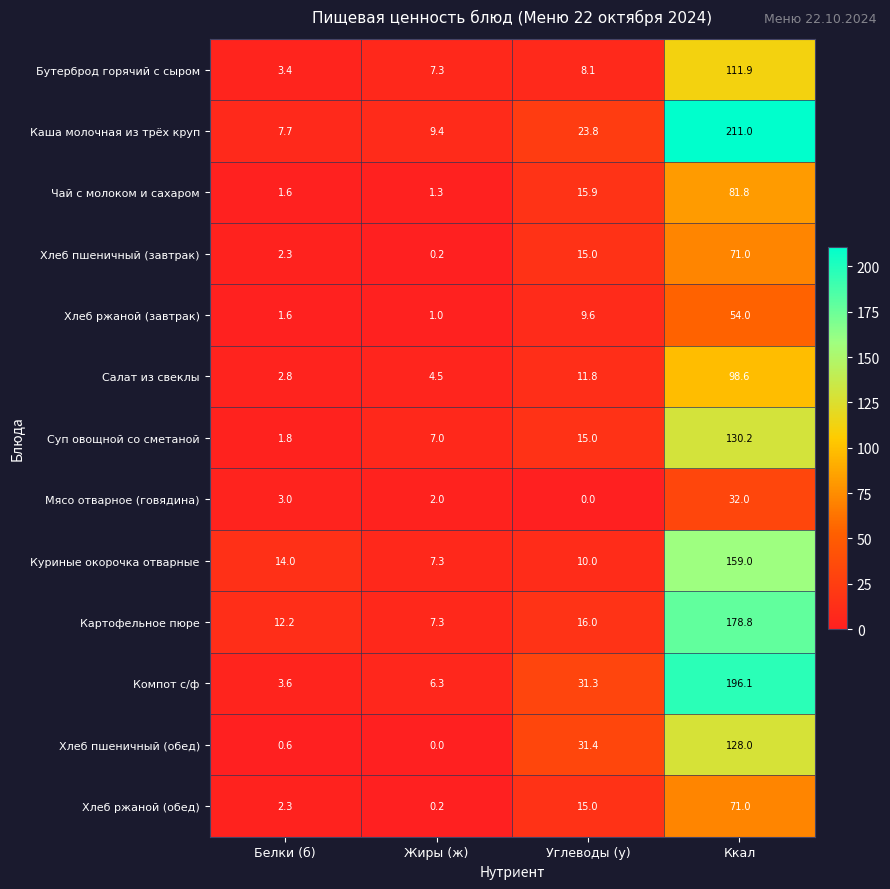

Which series changed the most between Белки (б) and Углеводы (у)?

Хлеб пшеничный (обед)